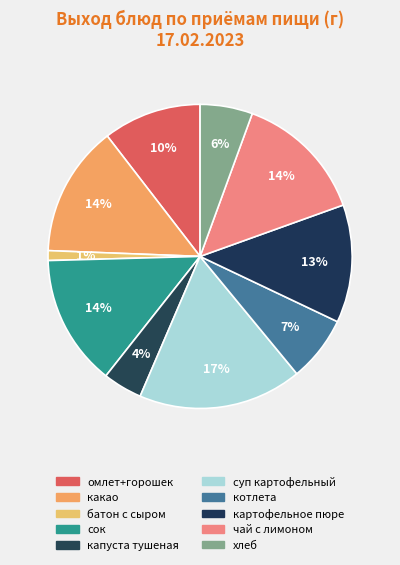

Is чай с лимоном the majority of the pie?

No